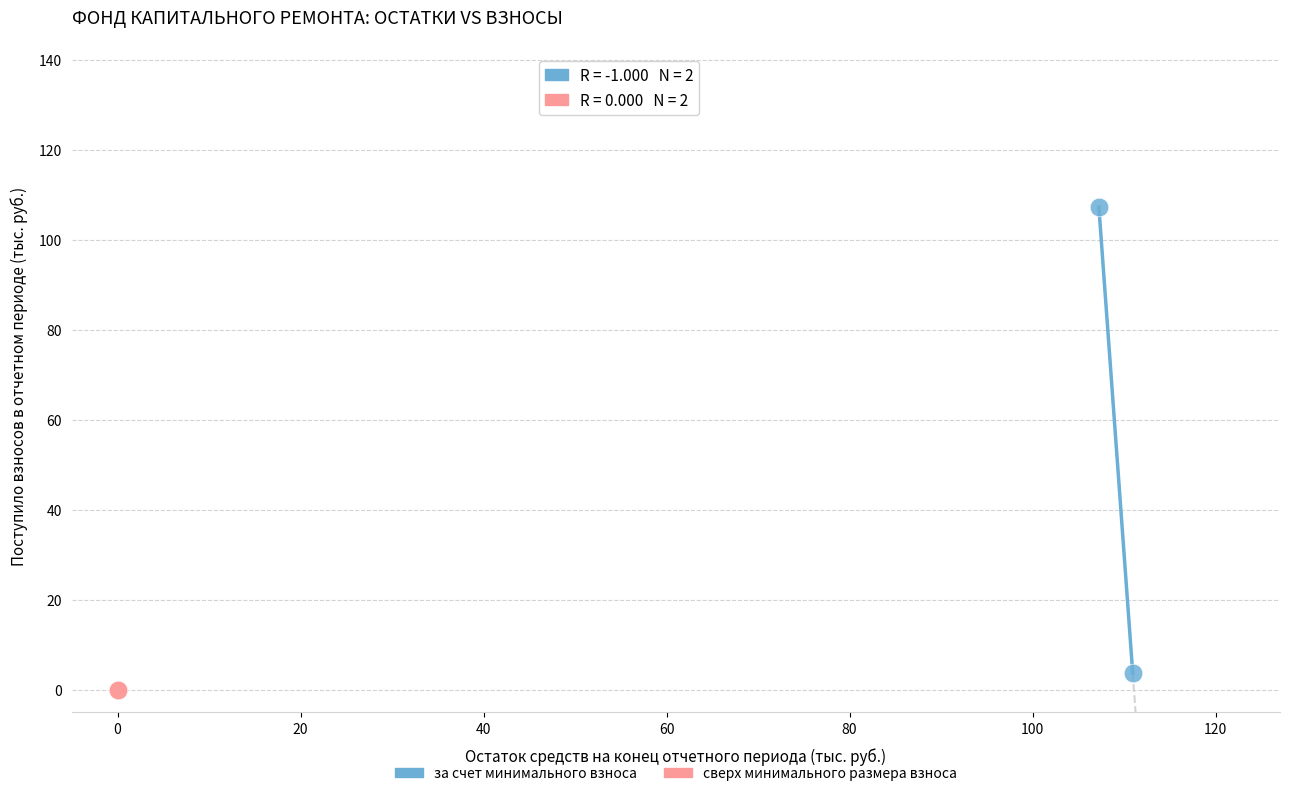

What are all the series names shown in the legend?

за счет минимального взноса, сверх минимального размера взноса